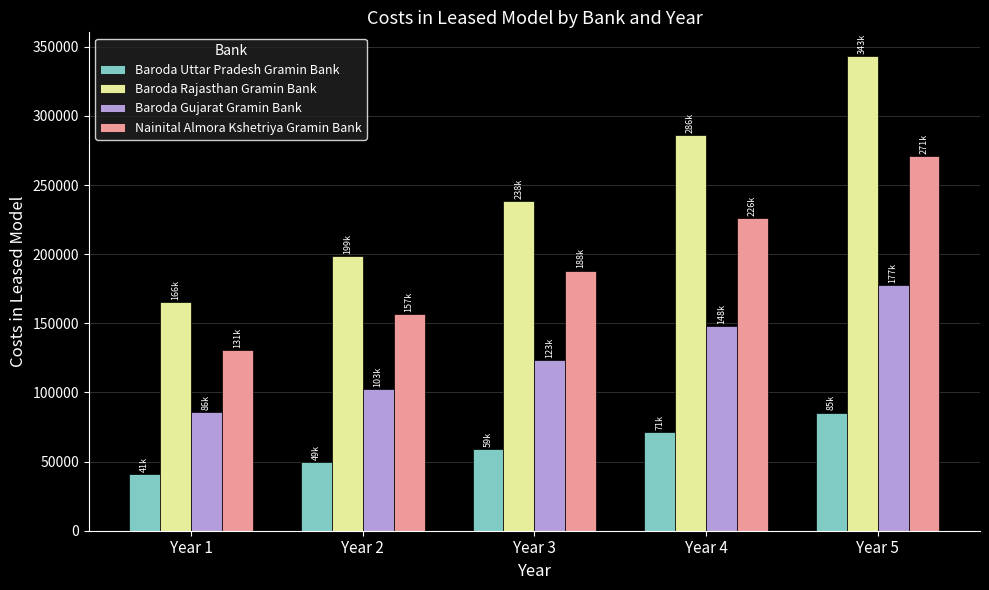

Which series changed the most between Year 4 and Year 5?

Baroda Rajasthan Gramin Bank